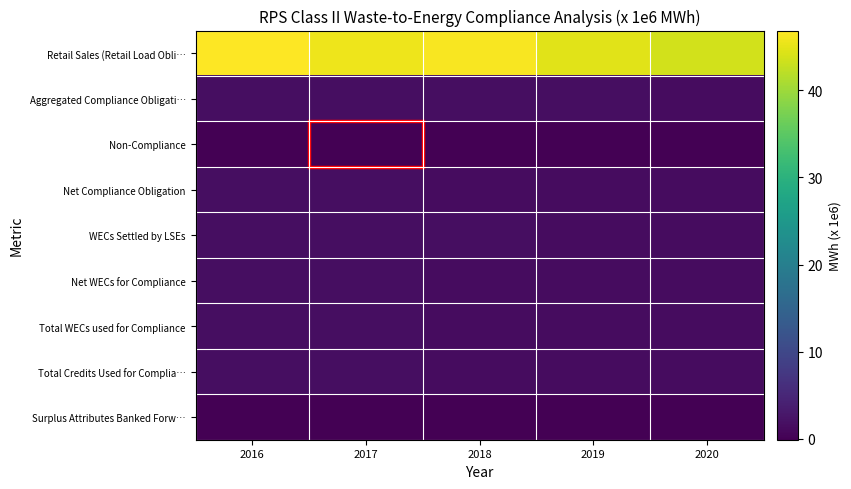

At 2016, list the series in order from smallest to largest.

Non-Compliance, Surplus Attributes Banked Forw…, Net WECs for Compliance, Total WECs used for Compliance, Net Compliance Obligation, Total Credits Used for Complia…, Aggregated Compliance Obligati…, WECs Settled by LSEs, Retail Sales (Retail Load Obli…